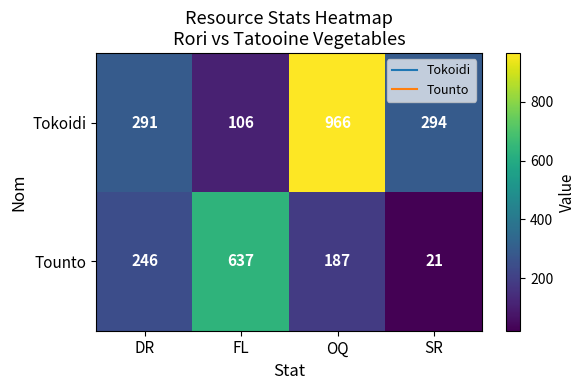

What is the maximum value shown in the chart?

966